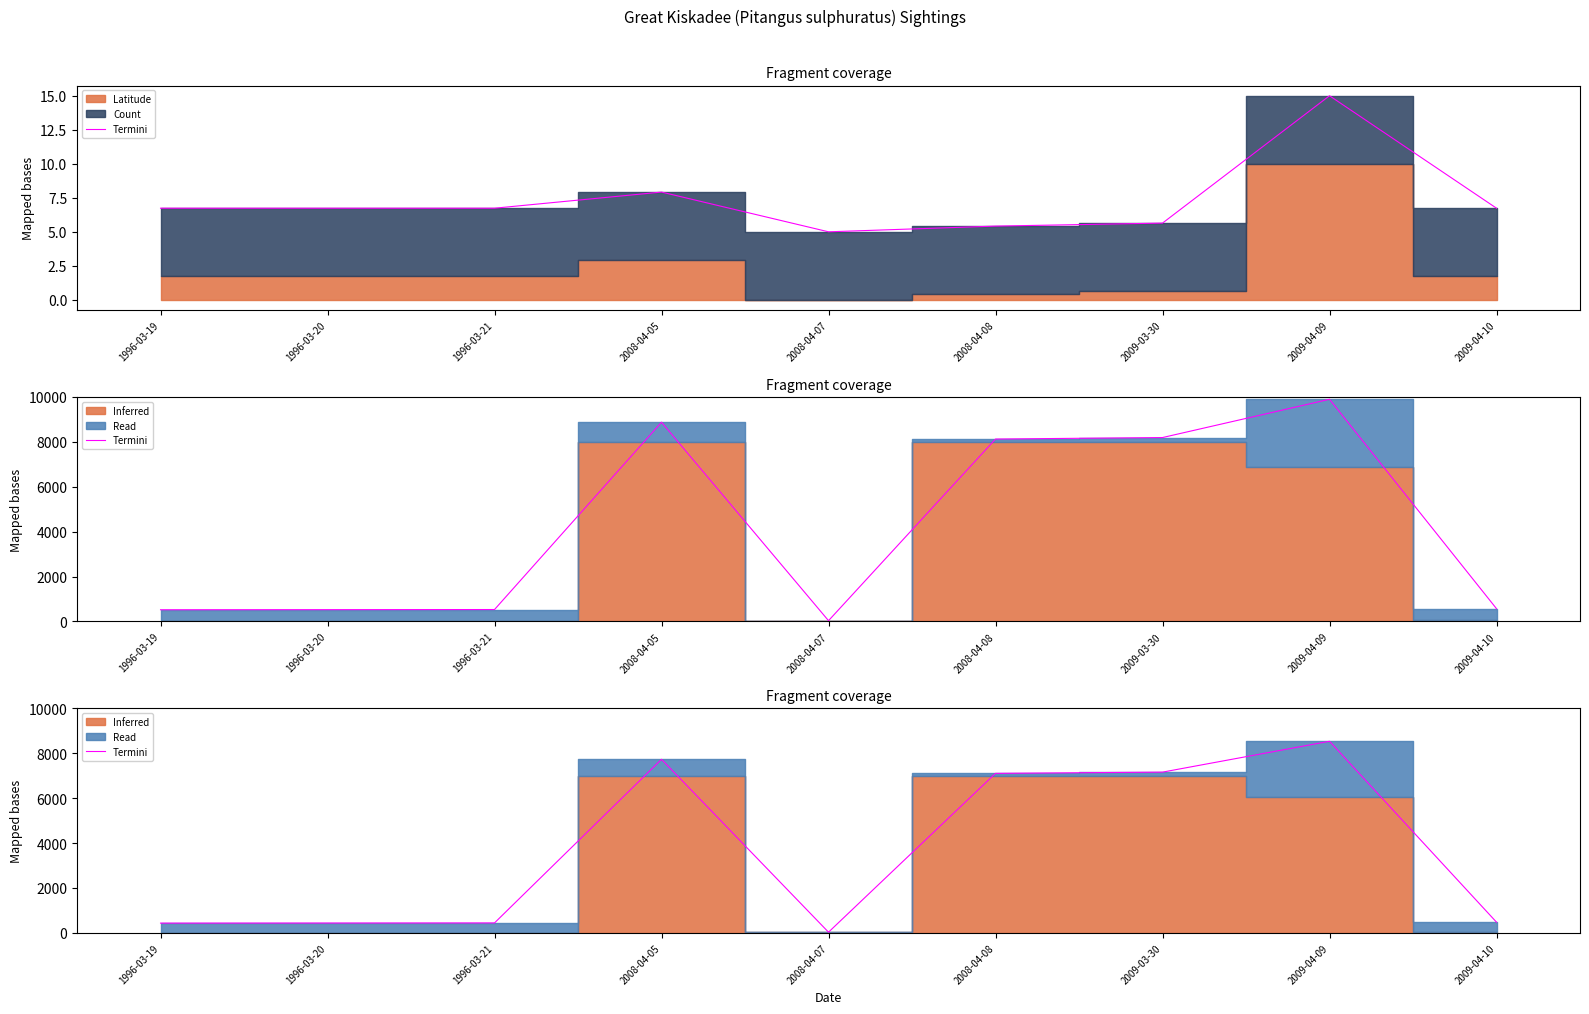

List the labels in order of value, largest first.

2009-04-09, 2008-04-05, 2009-03-30, 2008-04-08, 2009-04-10, 1996-03-21, 1996-03-20, 1996-03-19, 2008-04-07